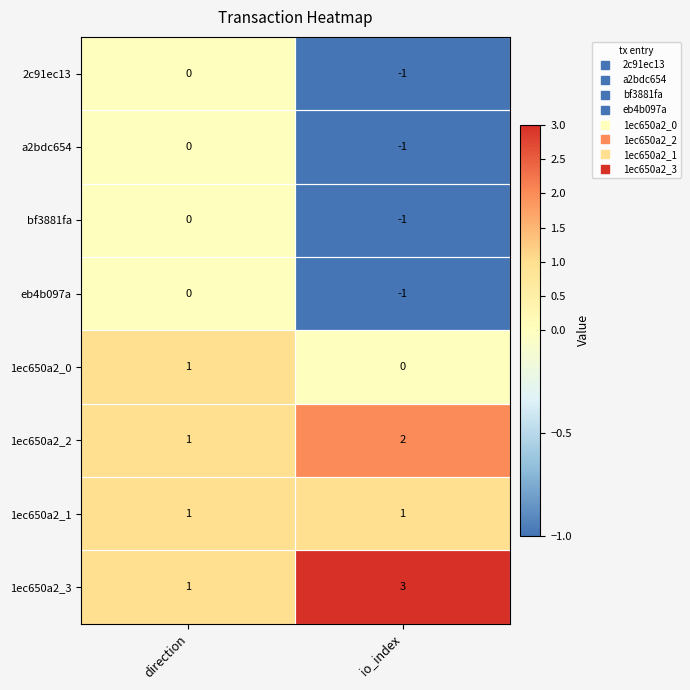

What is the sum of the 1ec650a2_3 values at io_index and direction?

4